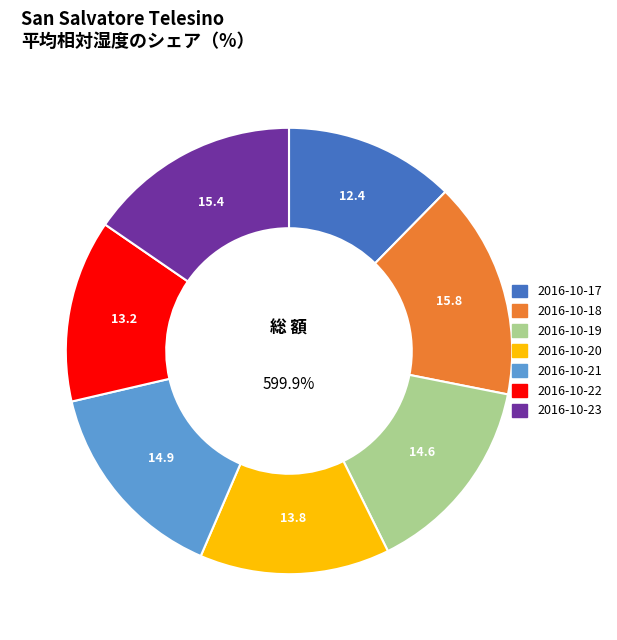

Is 2016-10-18 the majority of the pie?

No